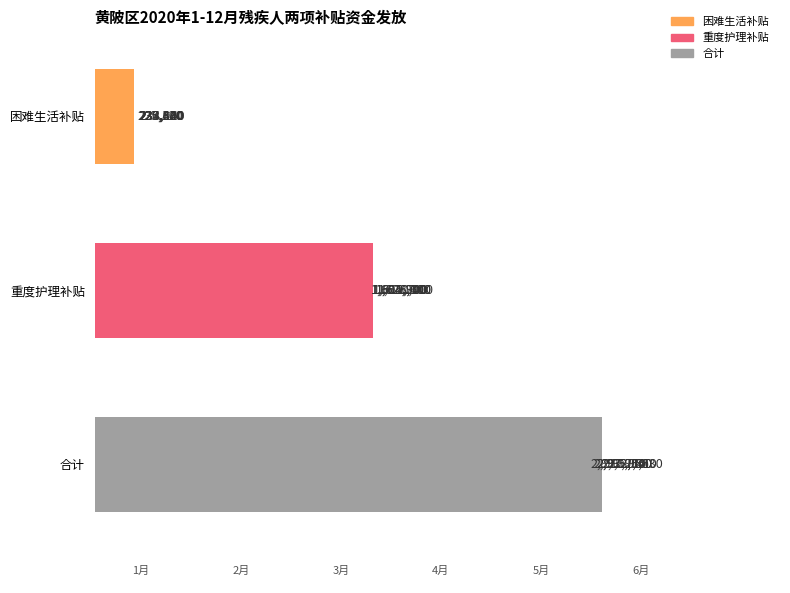

What is the highest value of the 重度护理补贴 series?

1640400